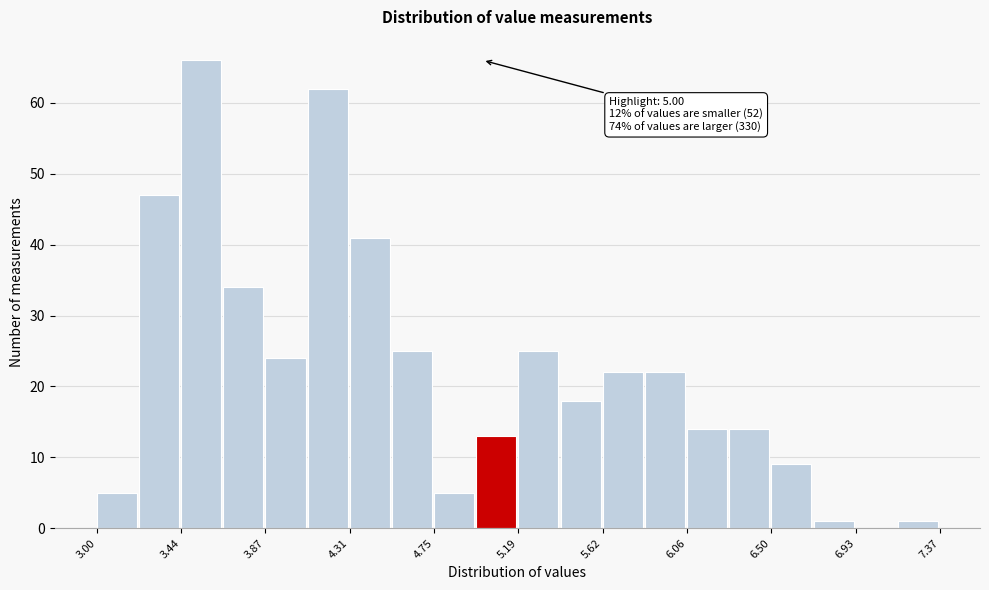

Which range on the x-axis has the tallest bar?

3.45 to 3.65